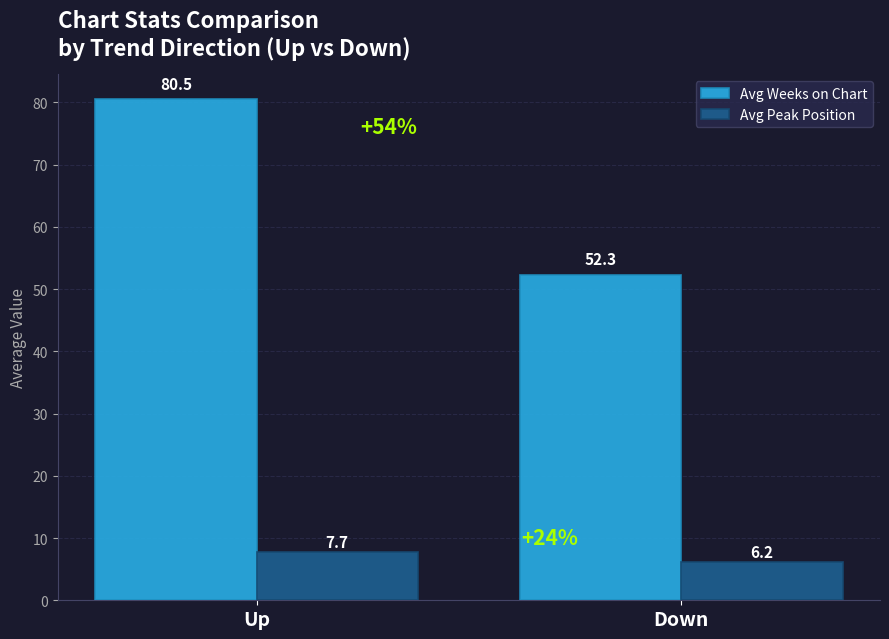

Which category has the lowest value in the Avg Weeks on Chart series?

Down